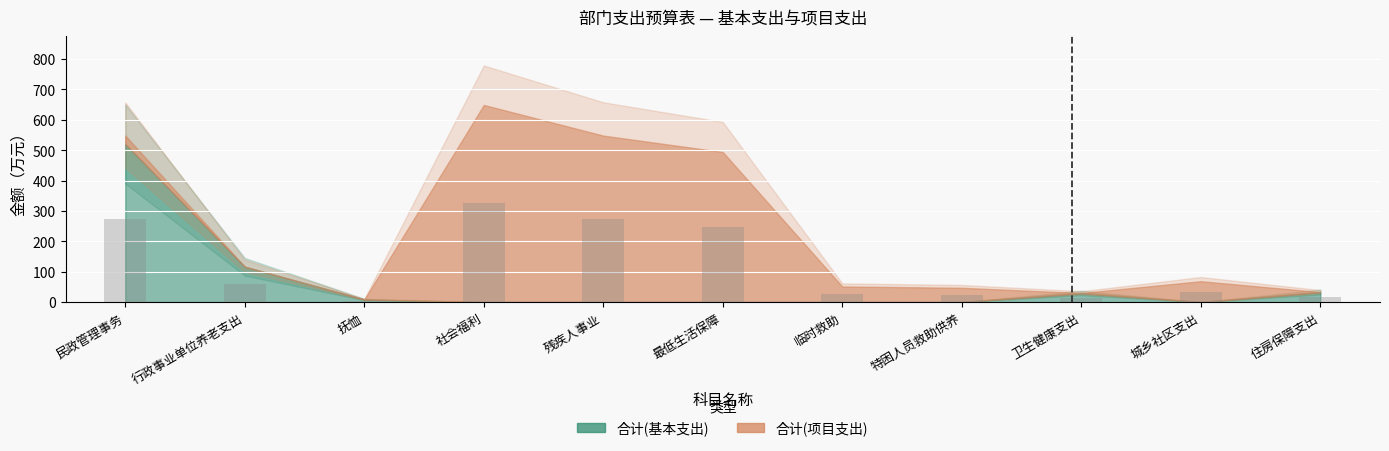

Are the bars horizontal?

No